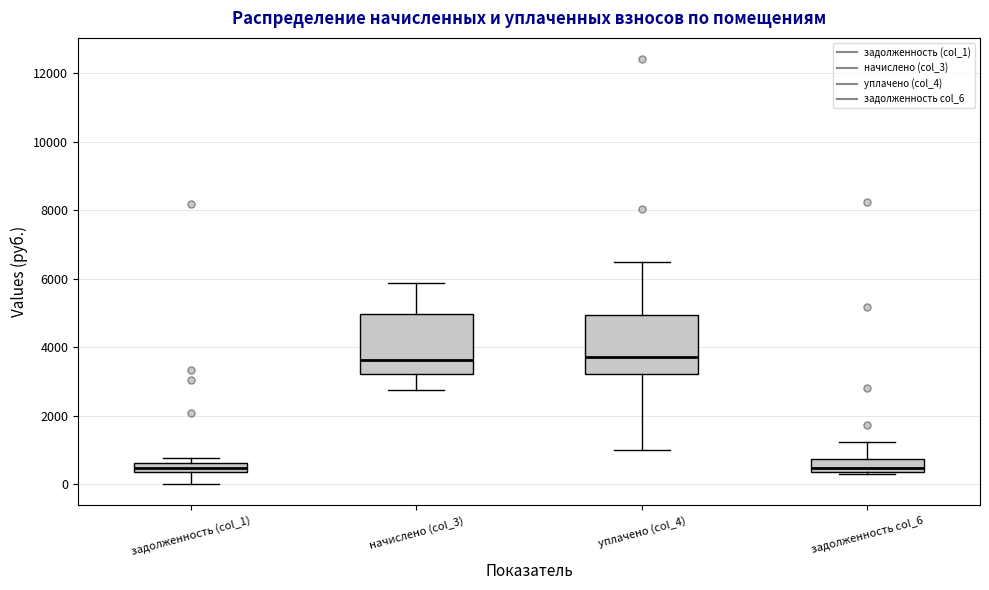

Where does the lower whisker of the box for начислено (col_3) end on the y-axis? The values are not printed on the chart, so give them approximately, as read against the axis.

2800